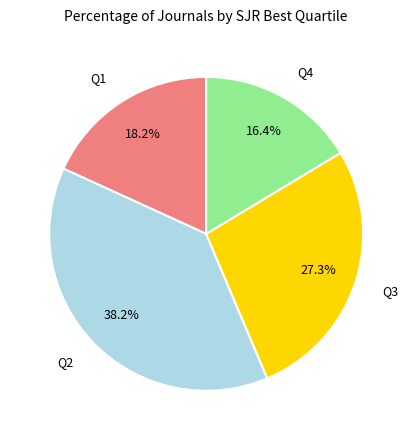

Is there any slice that represents more than half of the pie?

No